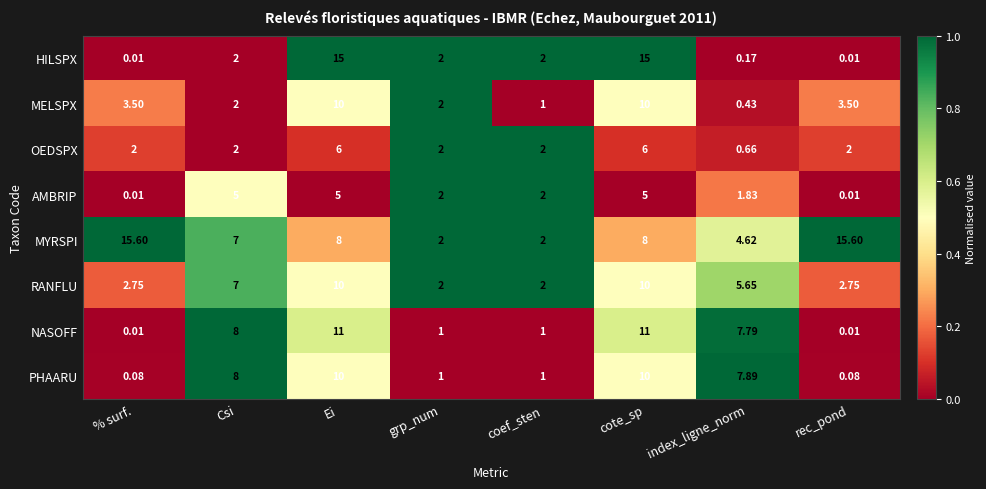

What is the maximum value shown in the chart?

15.6